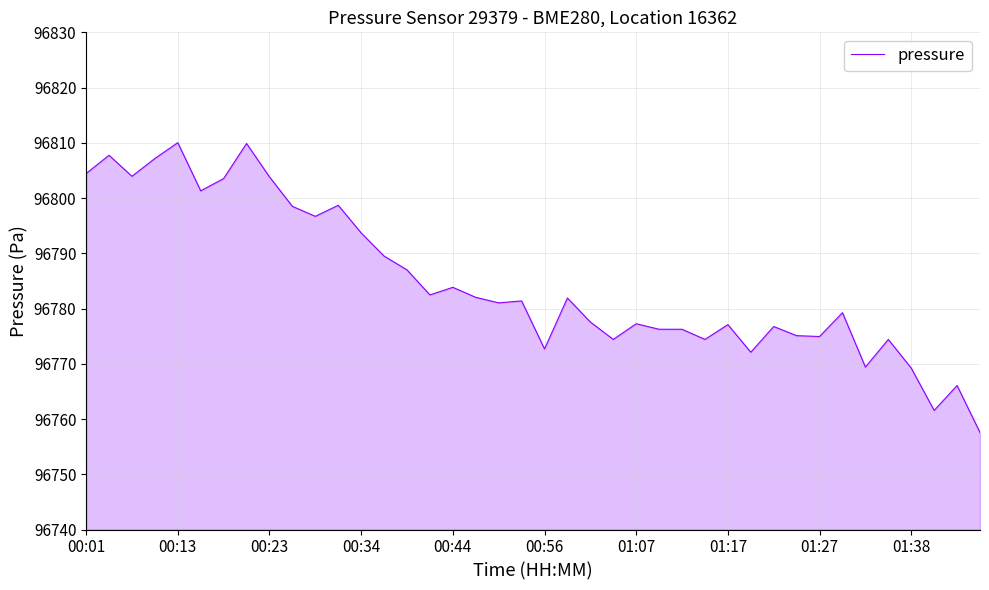

What is the greatest value displayed?

96810.0